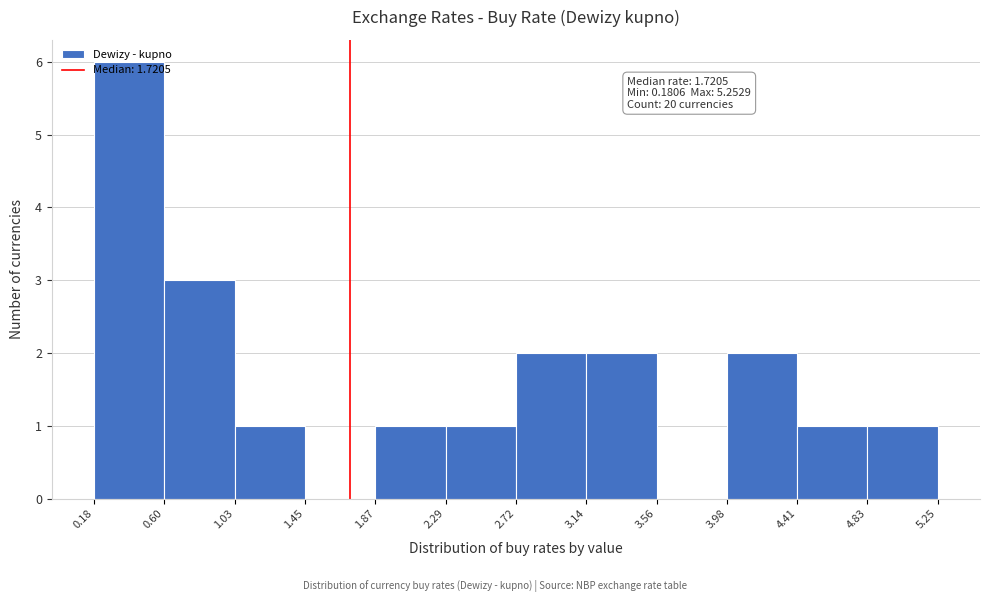

Which range on the x-axis has the tallest bar?

0.18 to 0.60